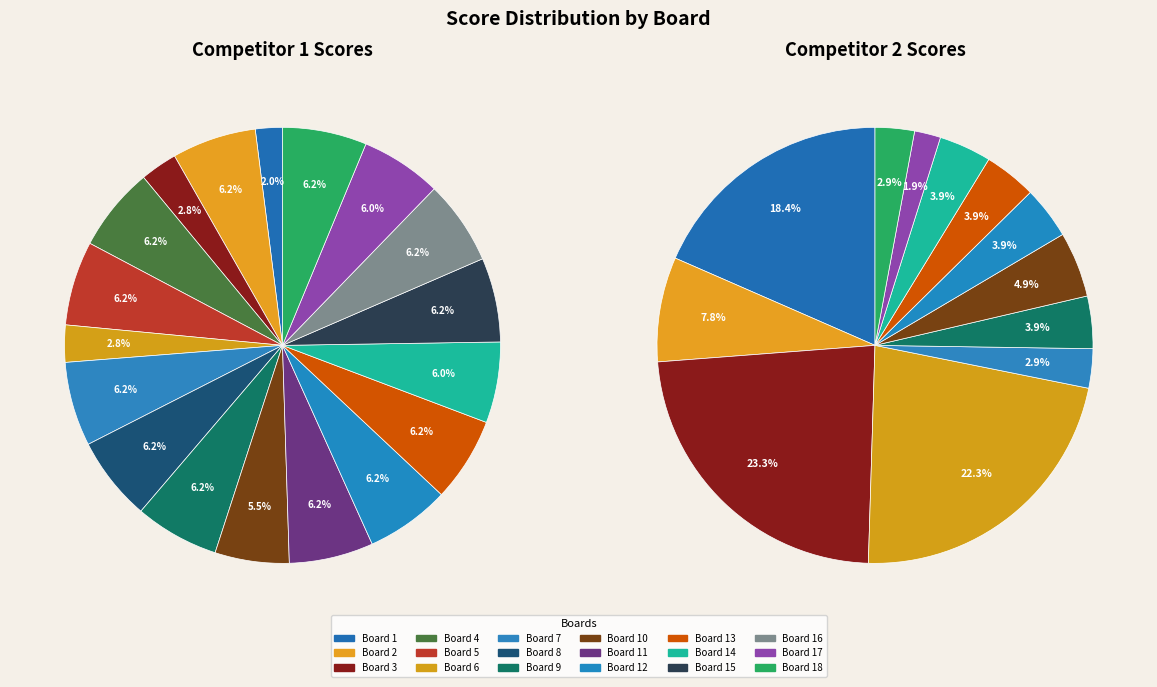

To the nearest percent, what is the combined percentage of Board 15 and Board 10?

5%